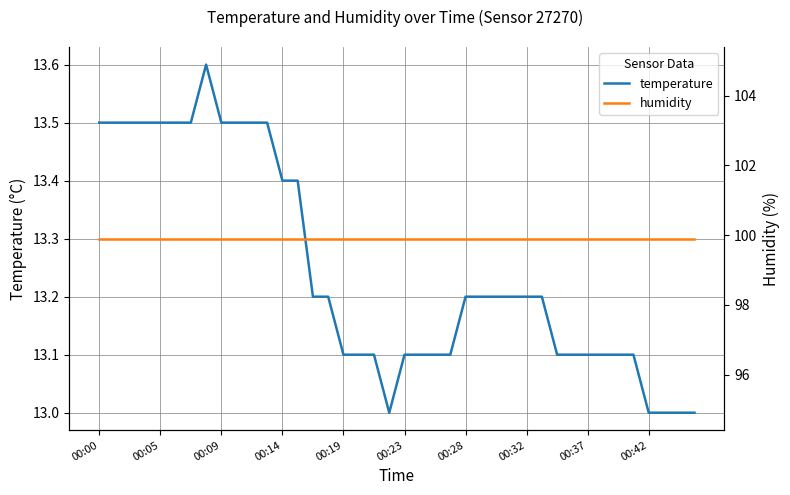

True or false: temperature and humidity intersect in this chart.

False